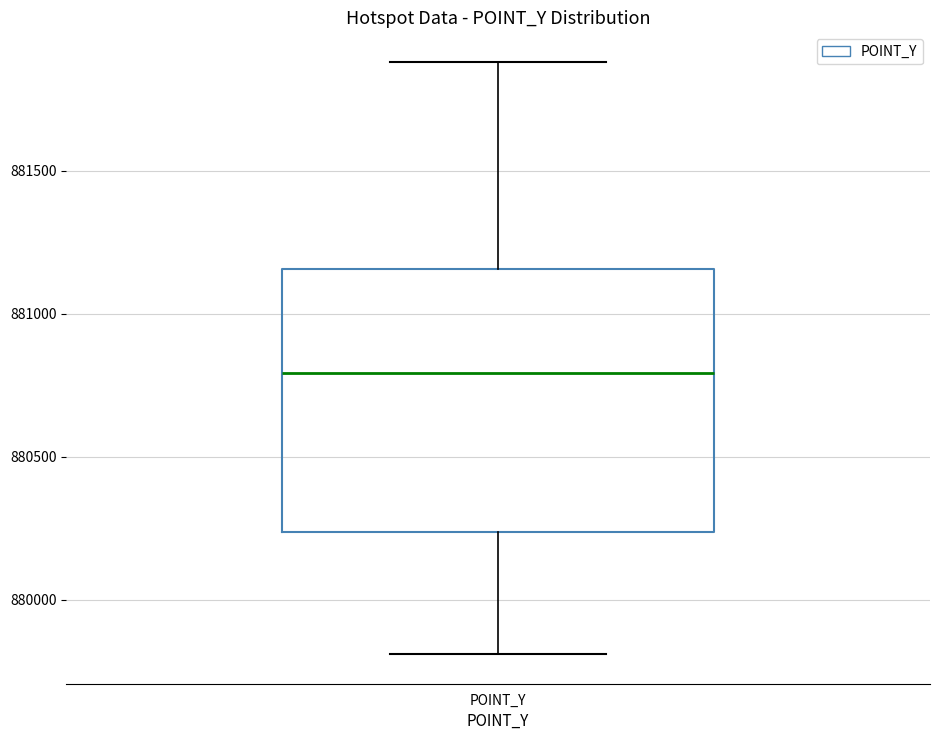

Read this box plot against the y-axis: the position of the median line, the range covered by the box, and the ends of both whiskers. The values are not printed on the chart, so give them approximately, as read against the axis.

median 880800, box 880250 to 881150, whiskers 879800 to 881900